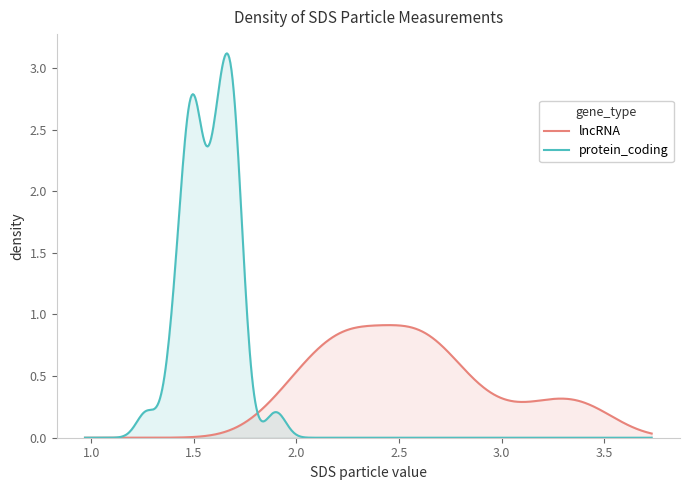

List the series in order of their peak value, highest first.

protein_coding, lncRNA